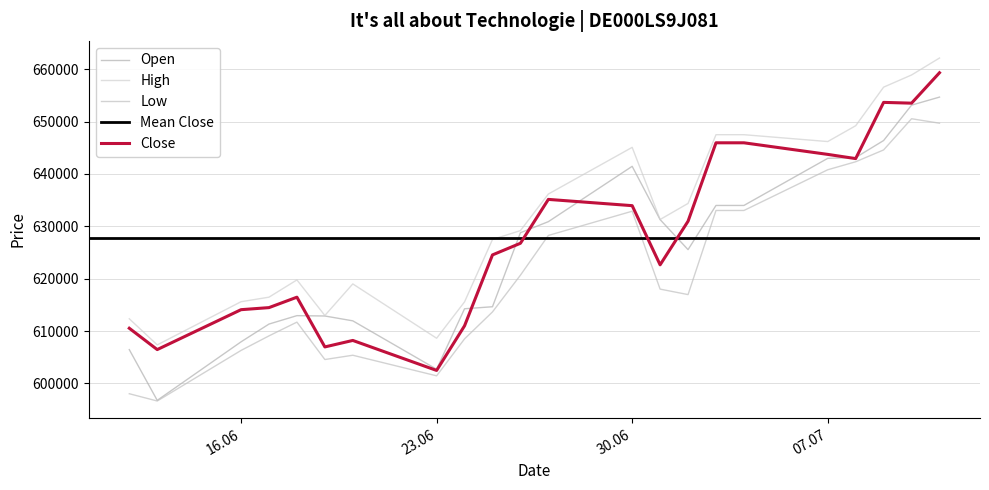

At which category does Open reach its first local valley?

13.06.2025